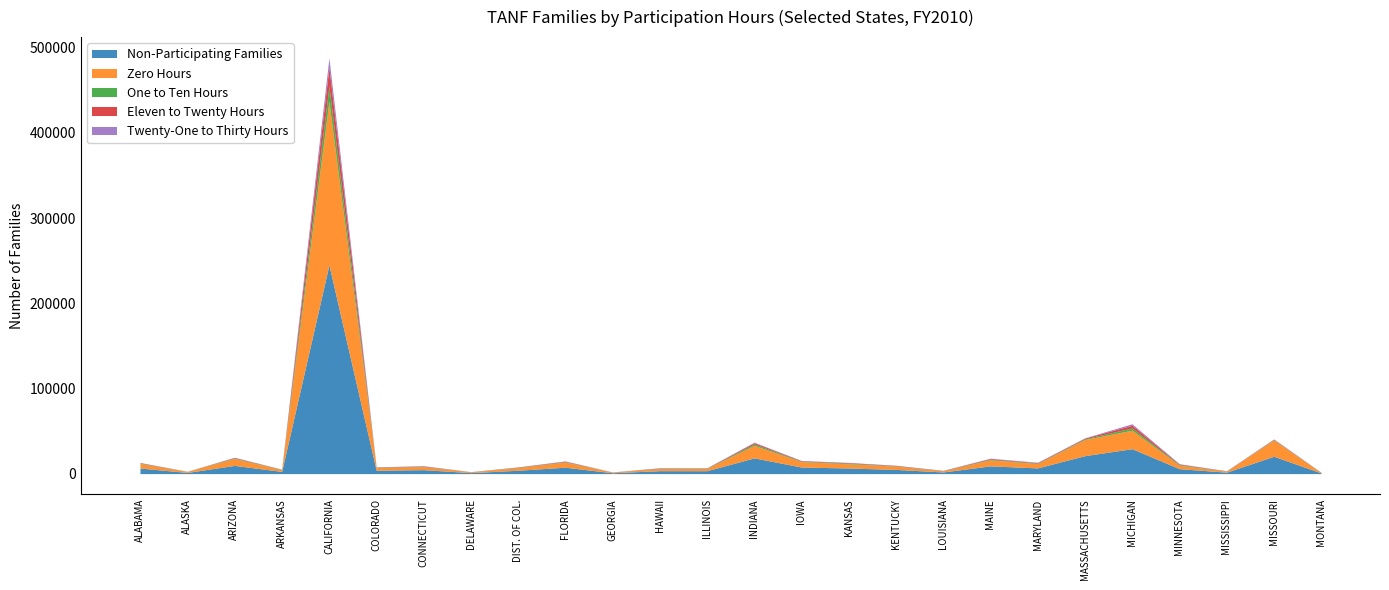

Reading left to right, transcribe all the data shown in this chart.

Non-Participating Families: ALABAMA=6552	ALASKA=1364	ARIZONA=9627	ARKANSAS=2618	CALIFORNIA=245020	COLORADO=3996	CONNECTICUT=4640	DELAWARE=1142	DIST. OF COL.=3938	FLORIDA=7521	GEORGIA=986	HAWAII=3446	ILLINOIS=3398	INDIANA=18463	IOWA=7731	KANSAS=6586	KENTUCKY=4927	LOUISIANA=1919	MAINE=9085	MARYLAND=6677	MASSACHUSETTS=21068	MICHIGAN=29256	MINNESOTA=5809	MISSISSIPPI=1698	MISSOURI=20354	MONTANA=830
Zero Hours: ALABAMA=5318	ALASKA=1138	ARIZONA=8099	ARKANSAS=1997	CALIFORNIA=192345	COLORADO=3189	CONNECTICUT=3473	DELAWARE=902	DIST. OF COL.=3043	FLORIDA=5999	GEORGIA=832	HAWAII=2396	ILLINOIS=2528	INDIANA=14763	IOWA=6343	KANSAS=4933	KENTUCKY=3861	LOUISIANA=1254	MAINE=7059	MARYLAND=5023	MASSACHUSETTS=18925	MICHIGAN=21758	MINNESOTA=4070	MISSISSIPPI=1109	MISSOURI=19053	MONTANA=337
One to Ten Hours: ALABAMA=483	ALASKA=91	ARIZONA=606	ARKANSAS=286	CALIFORNIA=17478	COLORADO=319	CONNECTICUT=324	DELAWARE=103	DIST. OF COL.=365	FLORIDA=483	GEORGIA=59	HAWAII=381	ILLINOIS=389	INDIANA=1699	IOWA=509	KANSAS=762	KENTUCKY=353	LOUISIANA=254	MAINE=716	MARYLAND=593	MASSACHUSETTS=865	MICHIGAN=2612	MINNESOTA=761	MISSISSIPPI=166	MISSOURI=488	MONTANA=227
Eleven to Twenty Hours: ALABAMA=516	ALASKA=94	ARIZONA=615	ARKANSAS=236	CALIFORNIA=22123	COLORADO=303	CONNECTICUT=561	DELAWARE=114	DIST. OF COL.=411	FLORIDA=563	GEORGIA=53	HAWAII=428	ILLINOIS=380	INDIANA=1425	IOWA=591	KANSAS=627	KENTUCKY=531	LOUISIANA=294	MAINE=837	MARYLAND=624	MASSACHUSETTS=861	MICHIGAN=3222	MINNESOTA=721	MISSISSIPPI=222	MISSOURI=575	MONTANA=176
Twenty-One to Thirty Hours: ALABAMA=223	ALASKA=39	ARIZONA=274	ARKANSAS=94	CALIFORNIA=11117	COLORADO=167	CONNECTICUT=276	DELAWARE=23	DIST. OF COL.=118	FLORIDA=367	GEORGIA=31	HAWAII=239	ILLINOIS=93	INDIANA=573	IOWA=235	KANSAS=257	KENTUCKY=168	LOUISIANA=112	MAINE=414	MARYLAND=402	MASSACHUSETTS=311	MICHIGAN=1665	MINNESOTA=226	MISSISSIPPI=186	MISSOURI=202	MONTANA=90